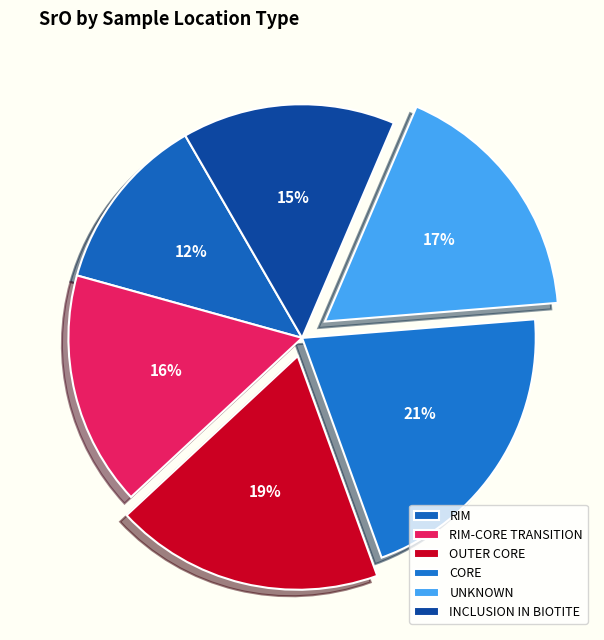

How many segments does this pie chart have?

6